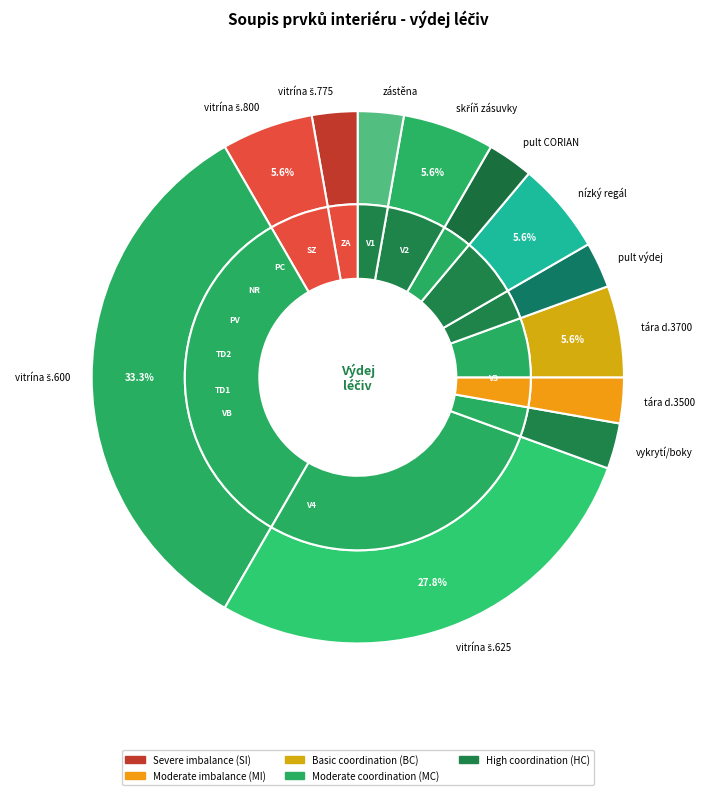

True or false: nízký regál accounts for 6% of the total.

True